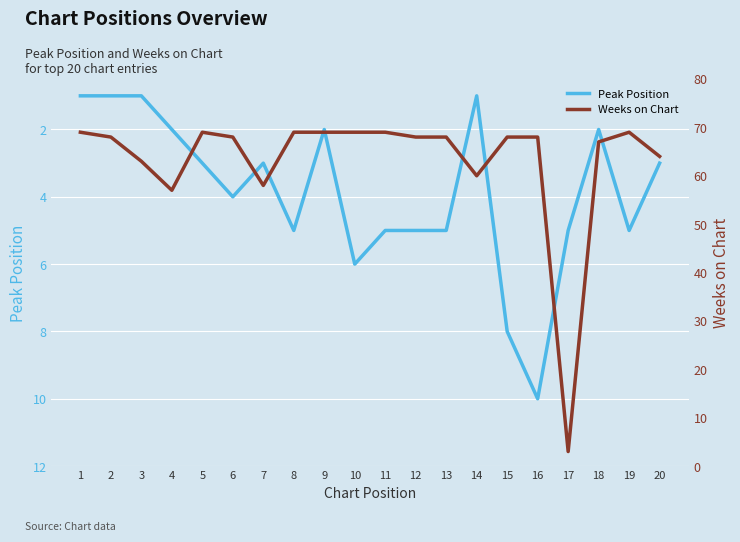

Which series has the largest total across all categories?

Weeks on Chart